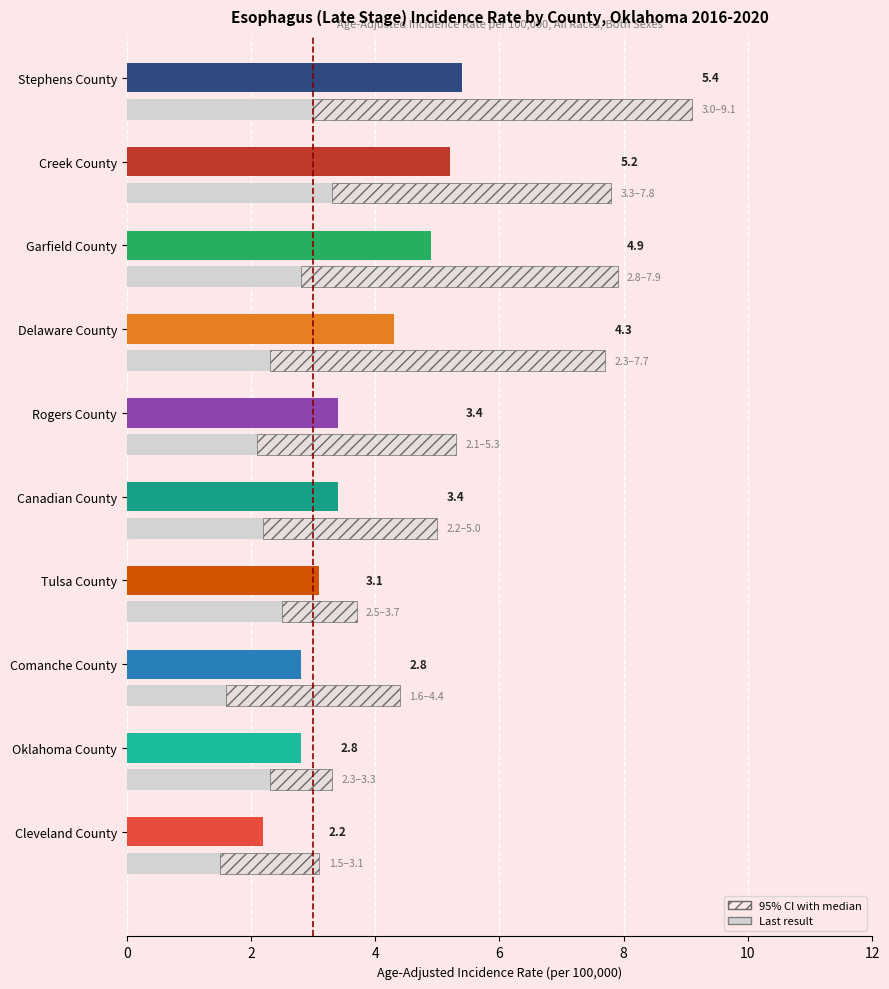

The value at 2 is 1. True or false?

False